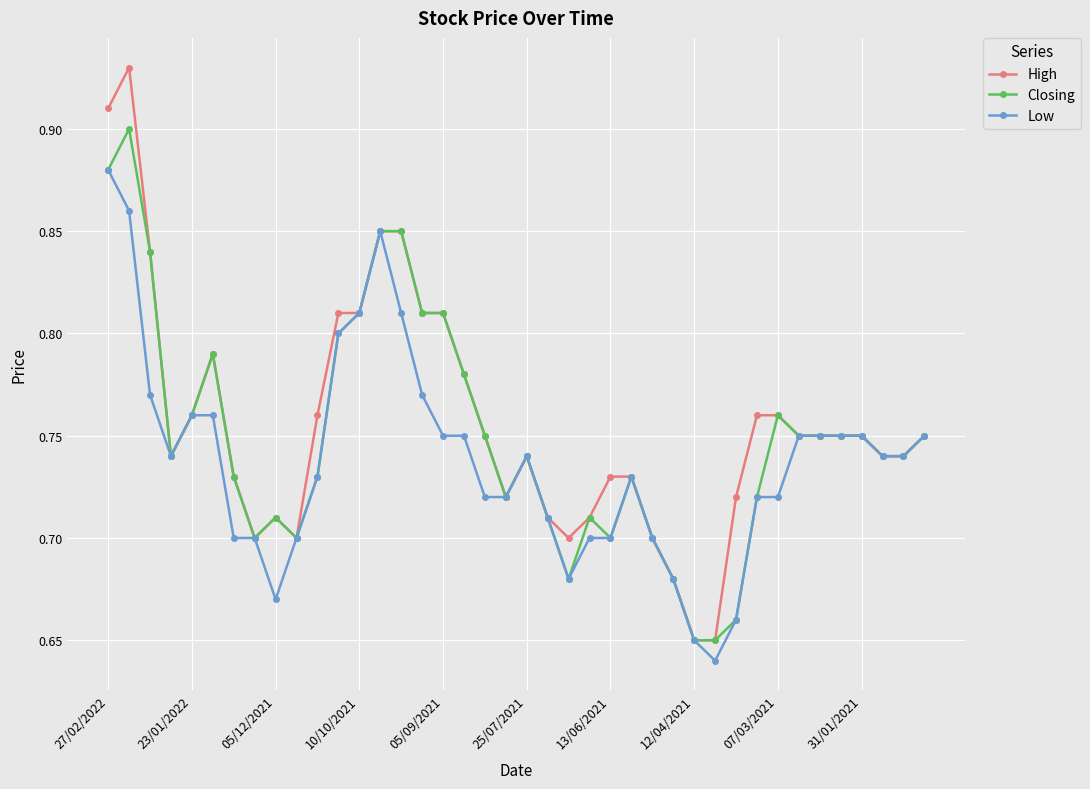

Count the Low values in the range 0 to 1.

40